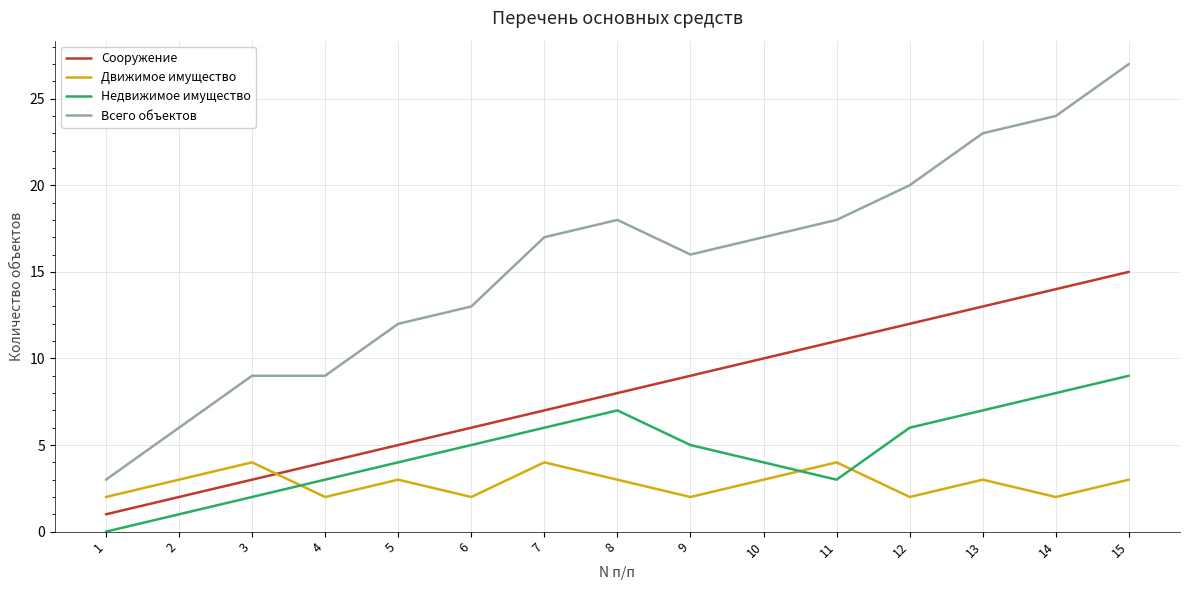

What is the minimum value for Всего объектов?

3